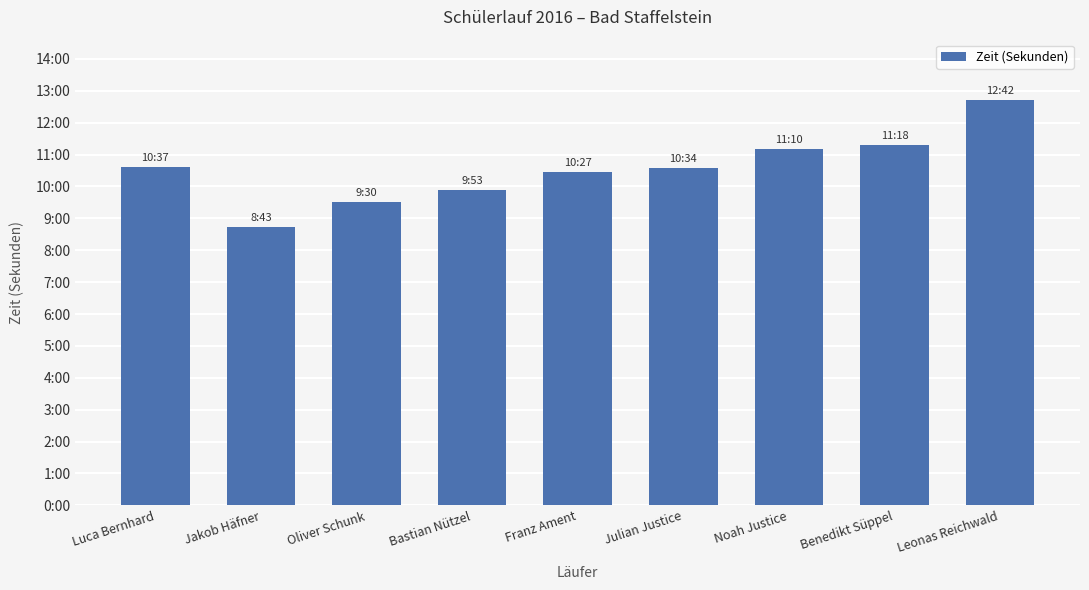

Are the bars horizontal?

No